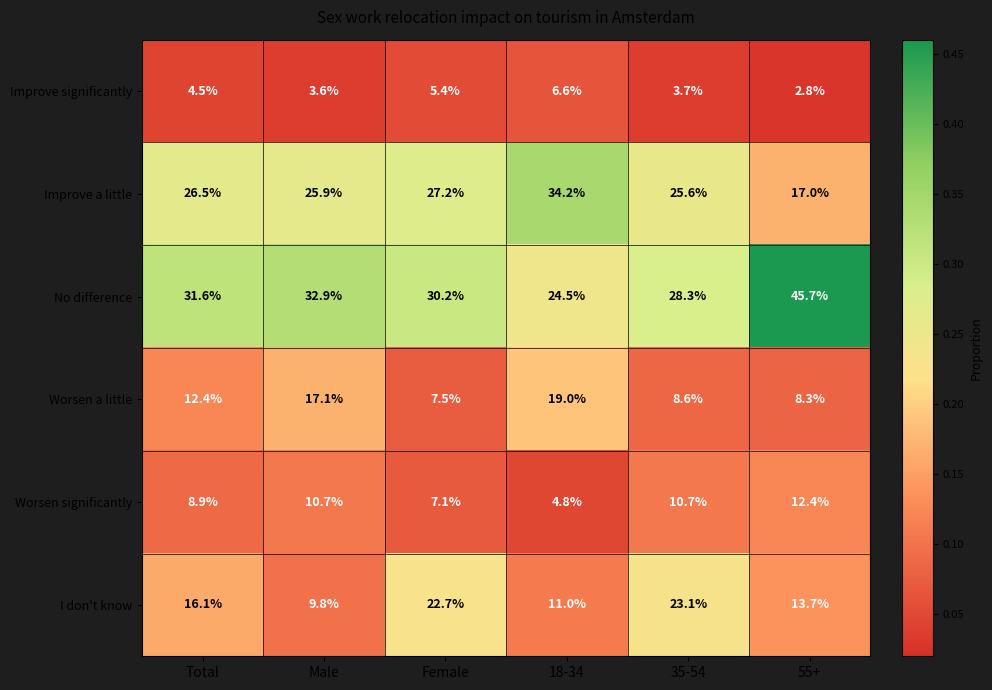

Which series has the largest range (max minus min)?

No difference